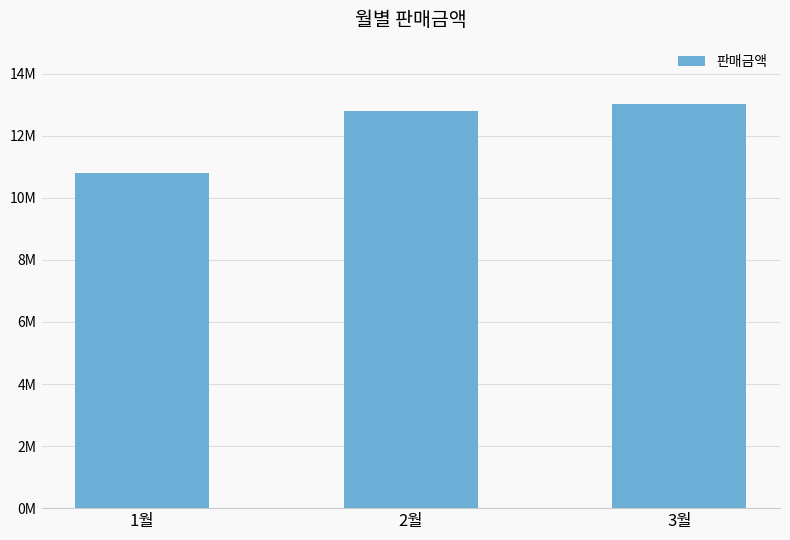

List the labels in order of value, largest first.

3월, 2월, 1월